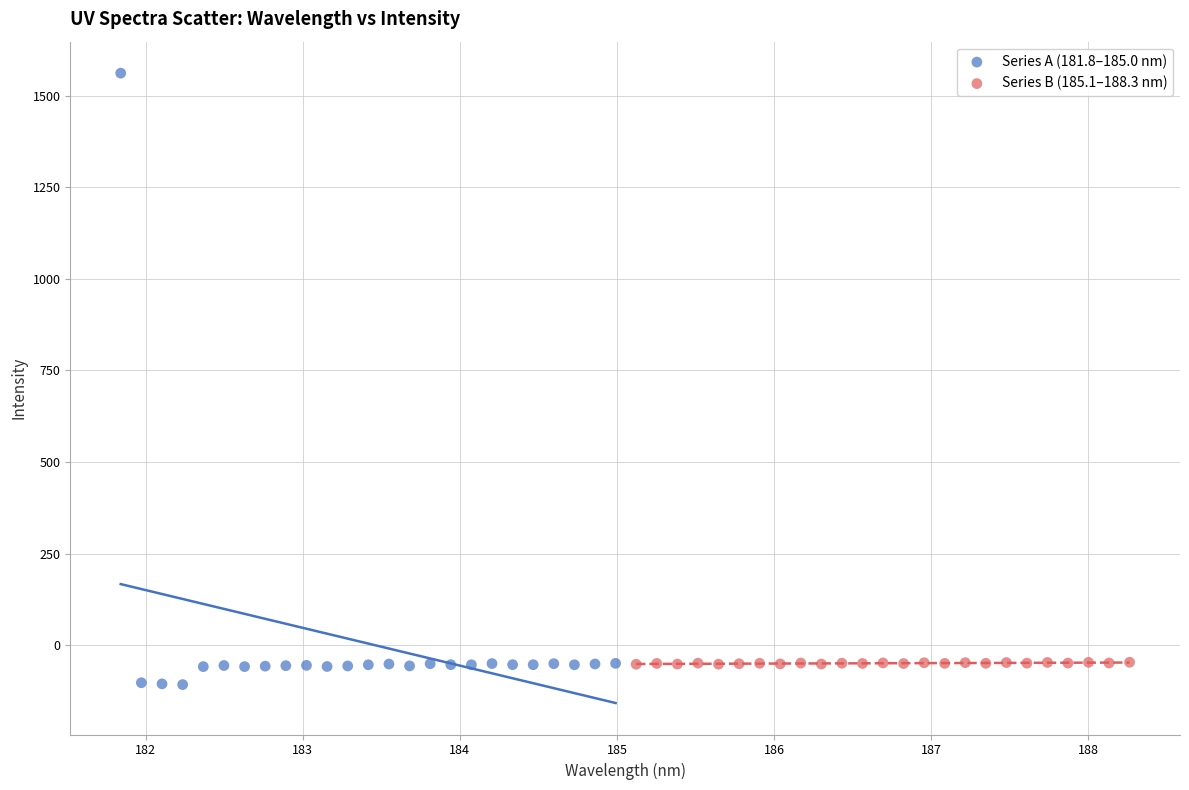

What are all the series names shown in the legend?

Series A (181.8–185.0 nm), Series B (185.1–188.3 nm)